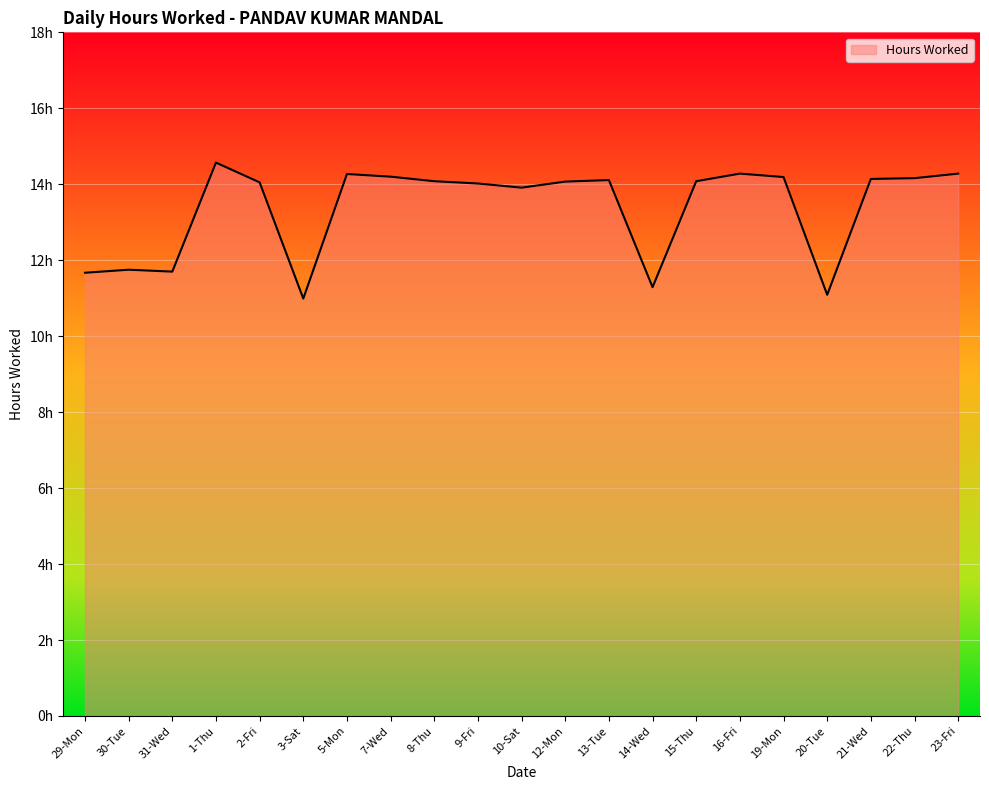

What is the change in value from 31-Wed to 12-Mon?

+2.4